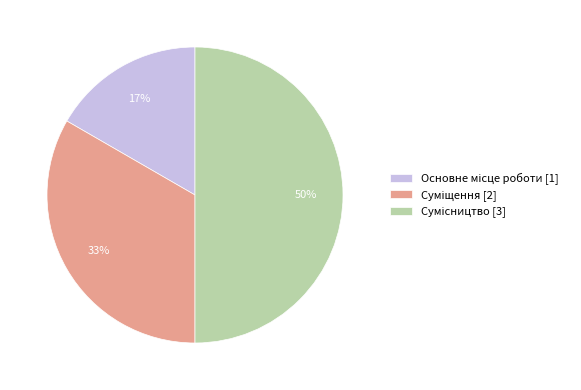

To the nearest percent, what is the difference between the largest and smallest slice percentages?

33%